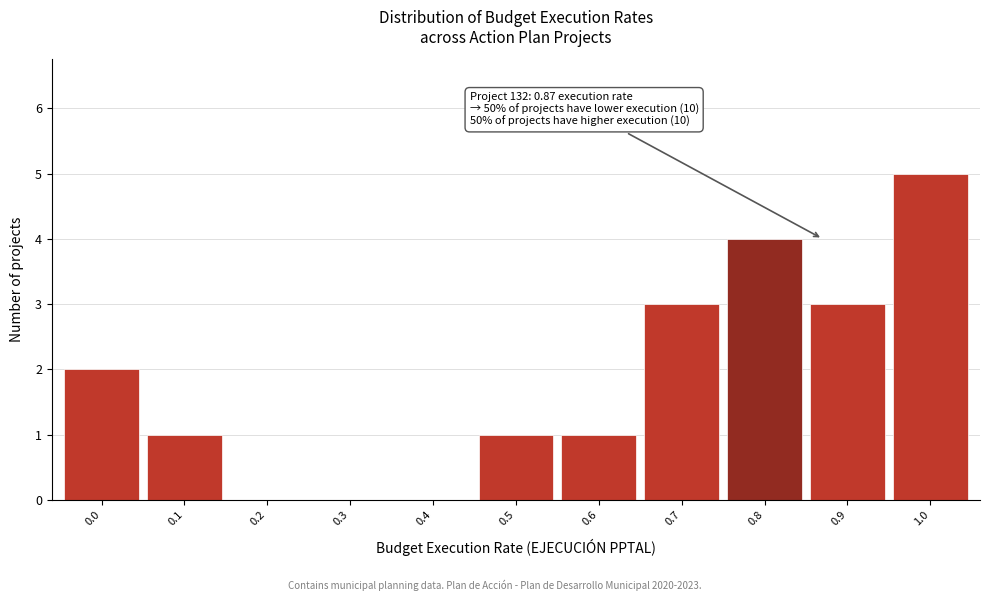

Reading left to right, what are all the values shown in this chart?

0.0=2	0.1=1	0.2=0	0.3=0	0.4=0	0.5=1	0.6=1	0.7=3	0.8=4	0.9=3	1.0=5